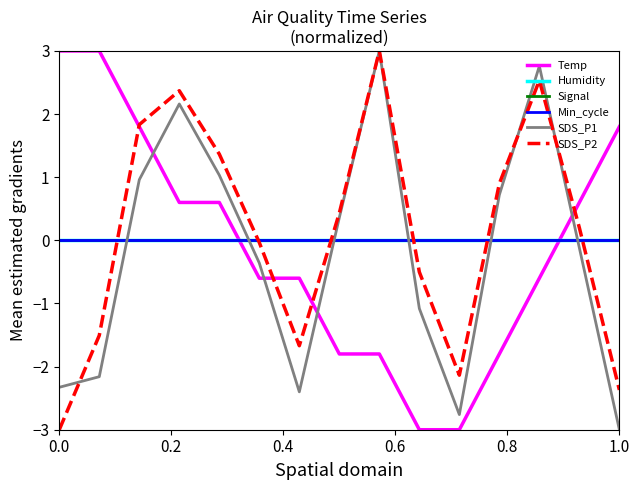

Does the chart have visible grid lines?

No